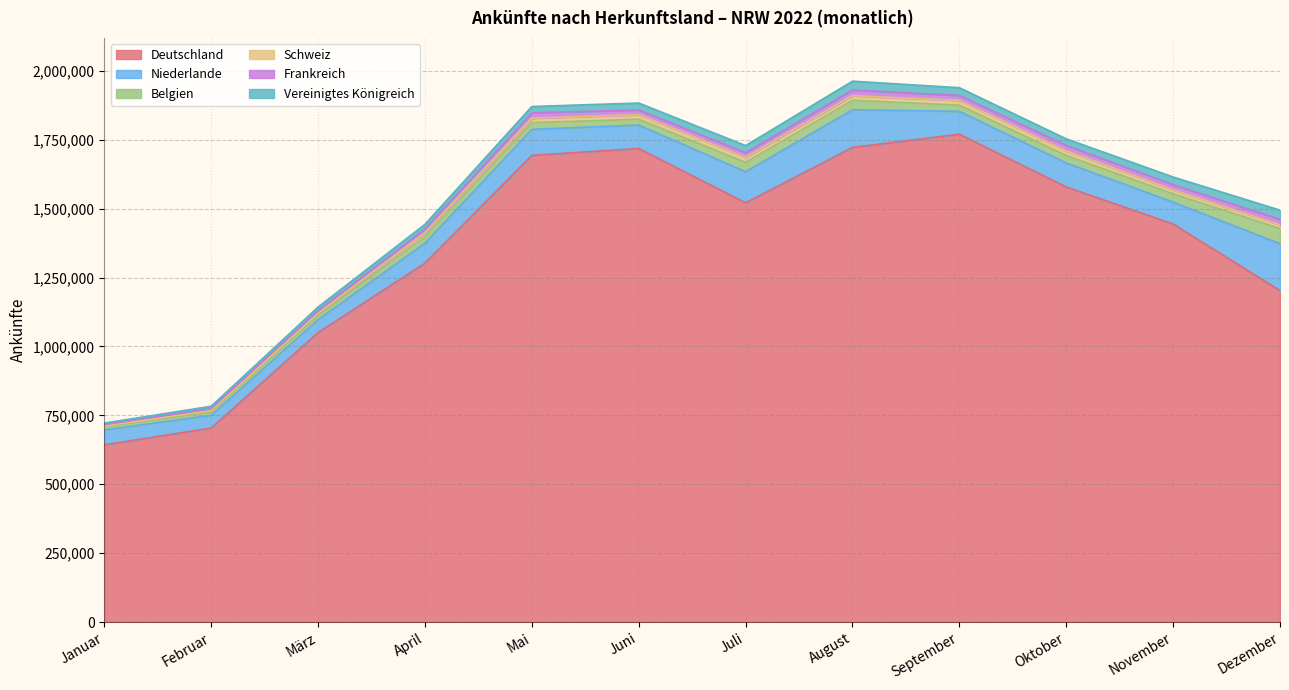

Reading left to right, extract all data points from this chart.

Deutschland: Januar=643153	Februar=703889	März=1050336	April=1302115	Mai=1693460	Juni=1718354	Juli=1521171	August=1722215	September=1770276	Oktober=1578790	November=1444254	Dezember=1202534
Niederlande: Januar=54127	Februar=46212	März=47058	April=72630	Mai=94233	Juni=85085	Juli=112659	August=136731	September=82813	Oktober=87109	November=79484	Dezember=170162
Belgien: Januar=10403	Februar=12379	März=14817	April=23509	Mai=24308	Juni=20963	Juli=34240	August=34111	September=22488	Oktober=27082	November=30168	Dezember=55150
Schweiz: Januar=3739	Februar=4991	März=7928	April=14757	Mai=15985	Juni=16683	Juli=17983	August=16763	September=17117	Oktober=16767	November=14306	Dezember=13407
Frankreich: Januar=5110	Februar=7068	März=10084	April=13234	Mai=19872	Juni=17106	Juli=17030	August=20816	September=18012	Oktober=19719	November=18640	Dezember=19896
Vereinigtes Königreich: Januar=5321	Februar=8373	März=12597	April=16782	Mai=22741	Juni=25077	Juli=25754	August=31873	September=28093	Oktober=23792	November=27922	Dezember=33354